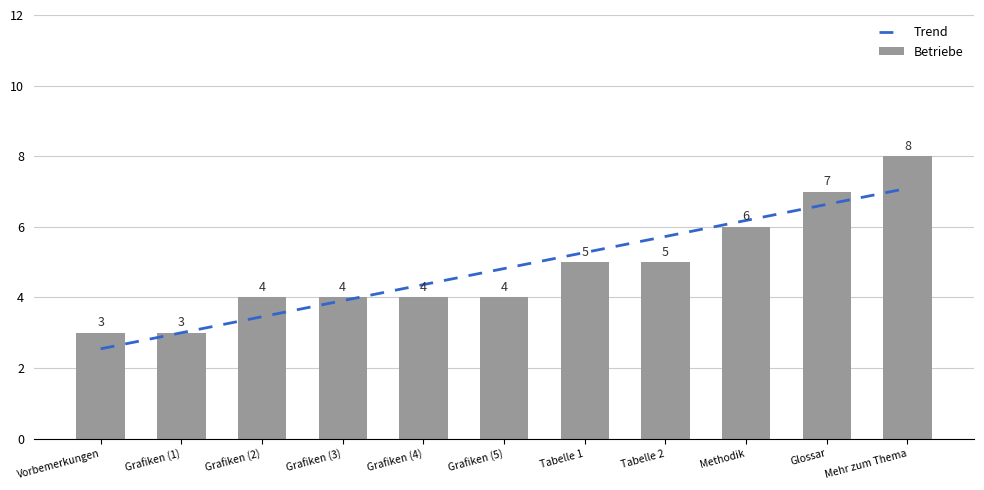

At which label does the data first exceed 4?

Tabelle 1